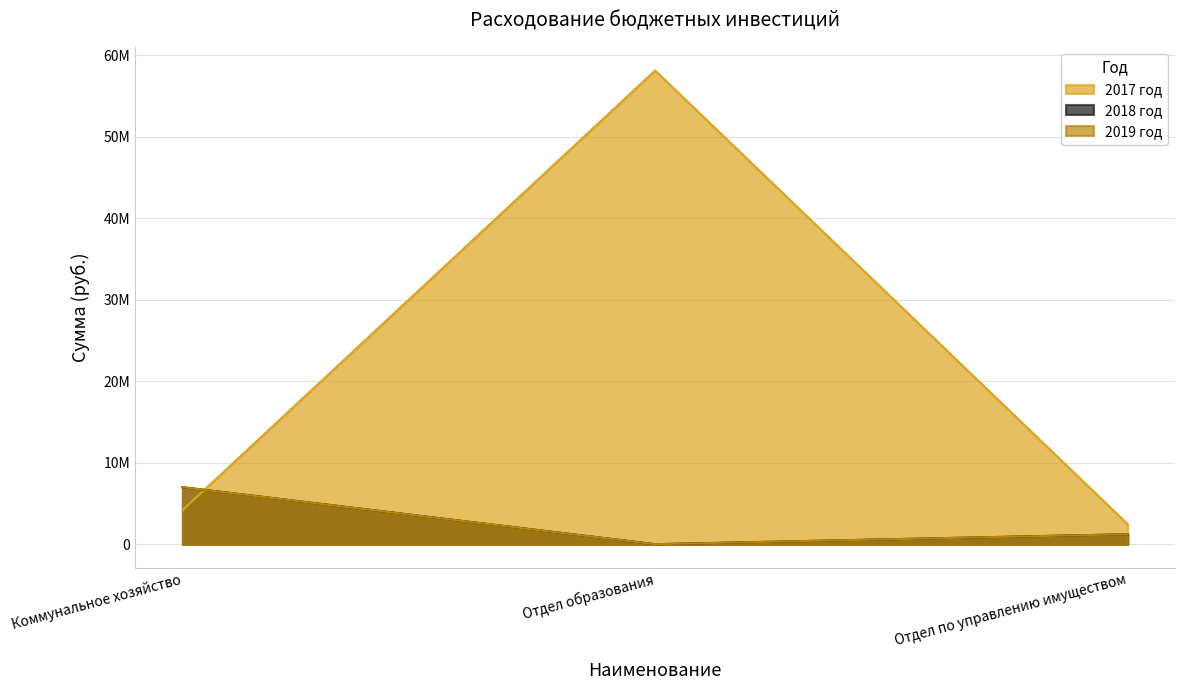

Count the number of categories in the chart.

3